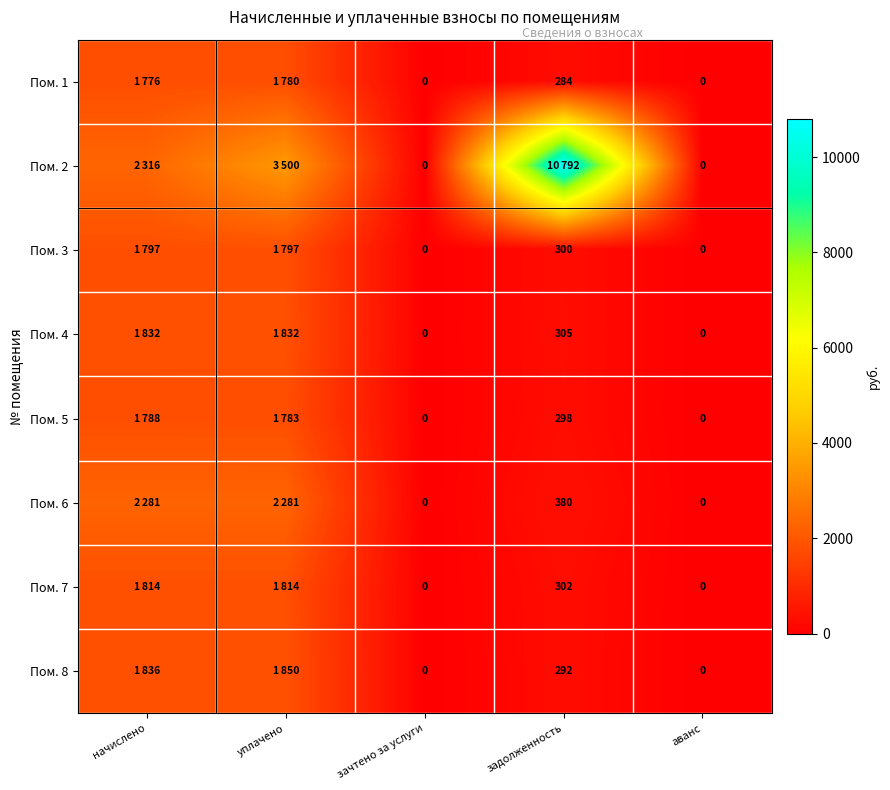

How many series are shown in this chart?

8